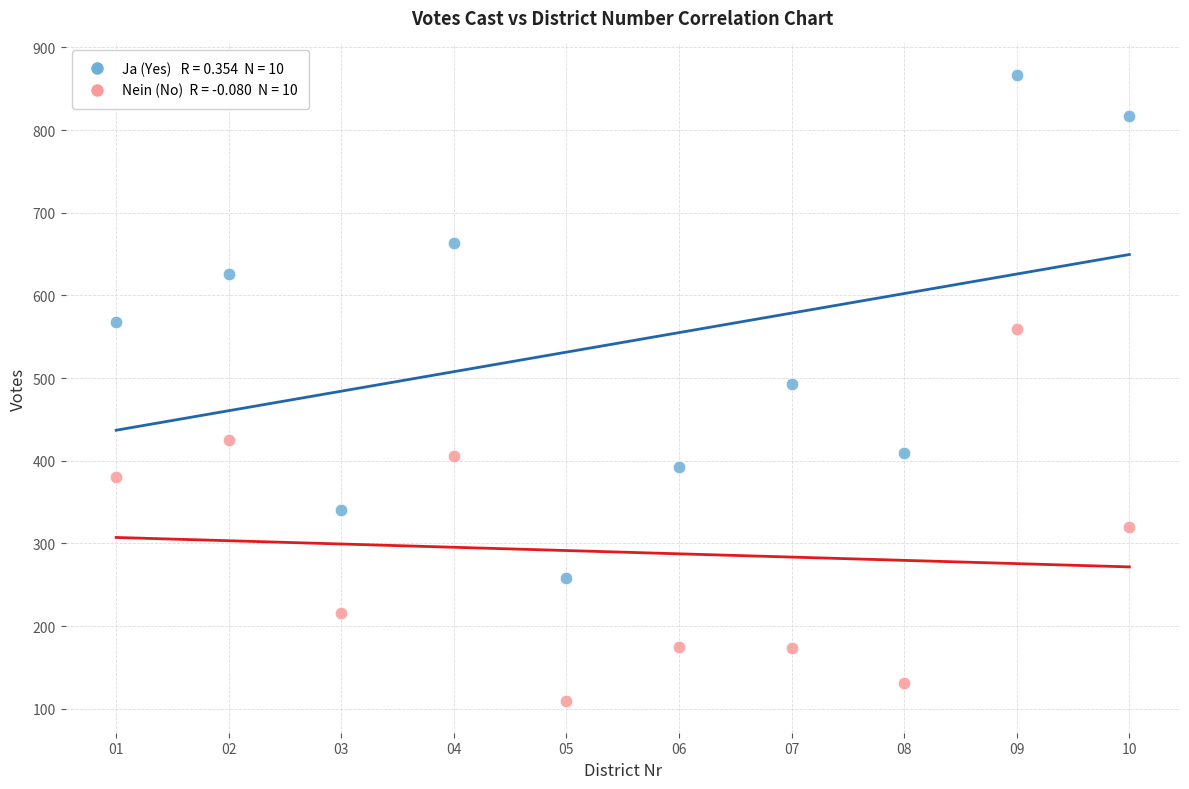

Across all data points, what is the range of X values (max minus min)?

9